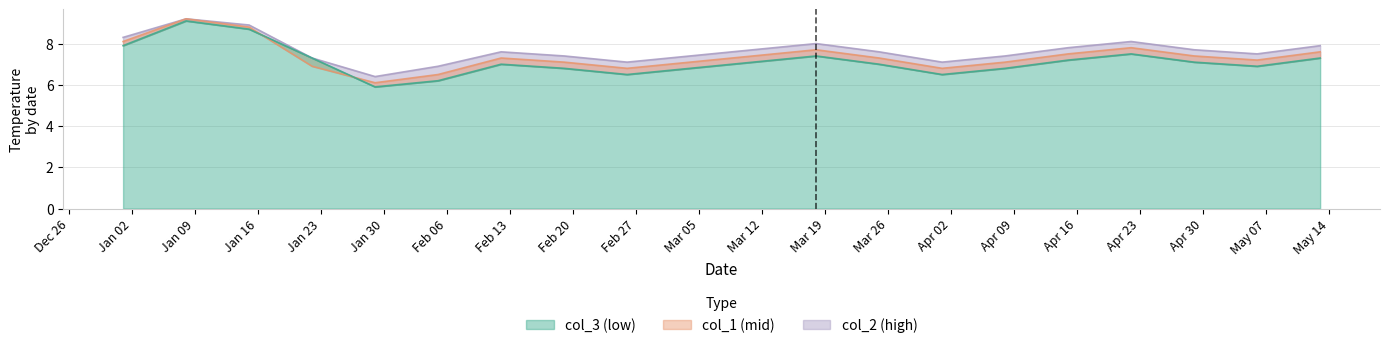

What is the difference between the second highest and minimum values in the col_1 series?

2.7